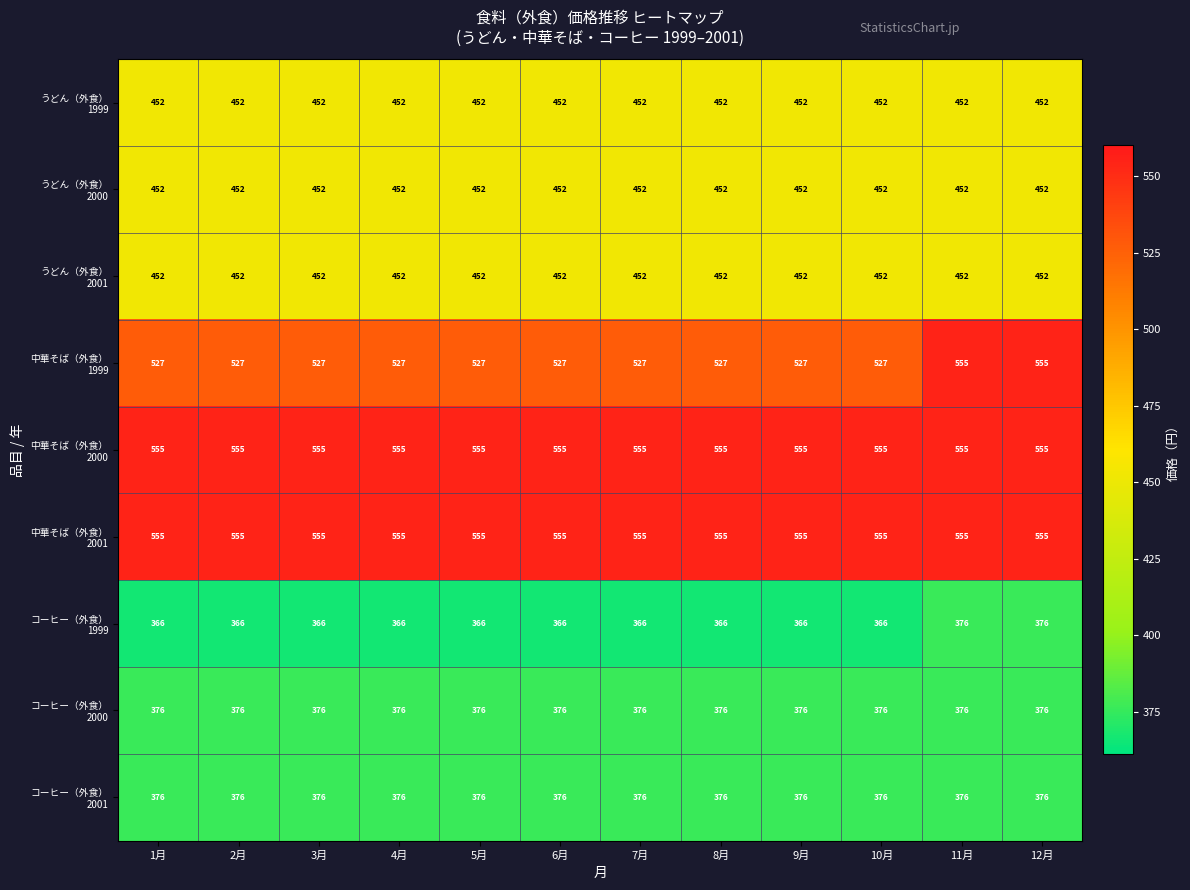

What is the smallest value displayed?

366